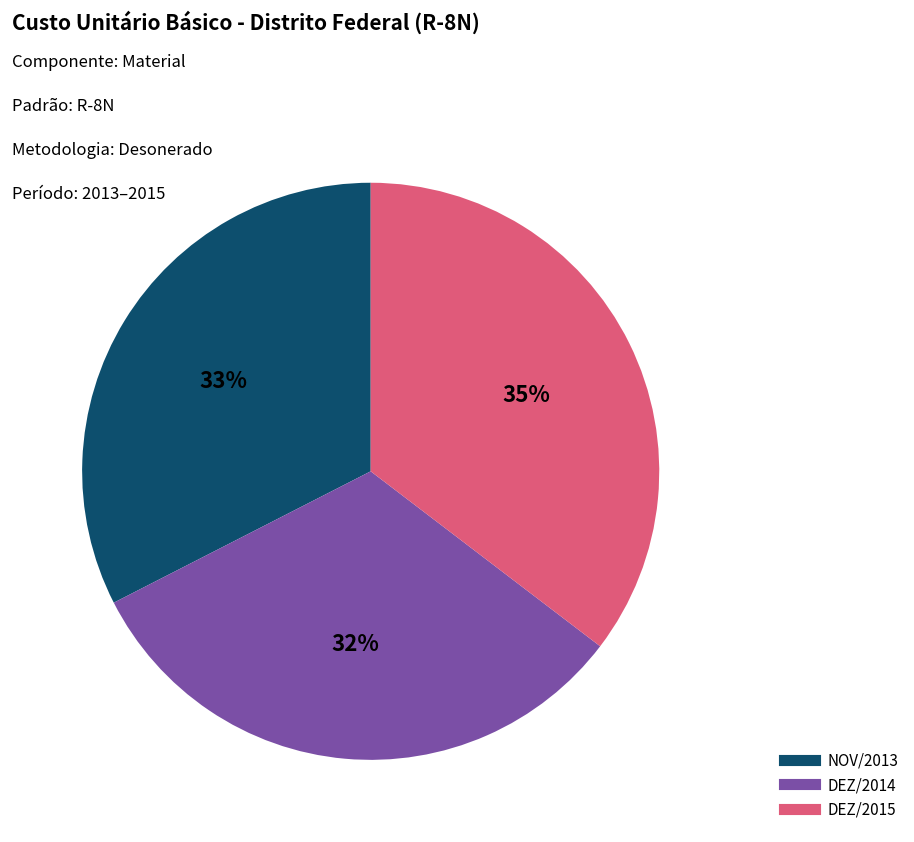

To the nearest percent, what is the difference between the largest and smallest slice percentages?

3%